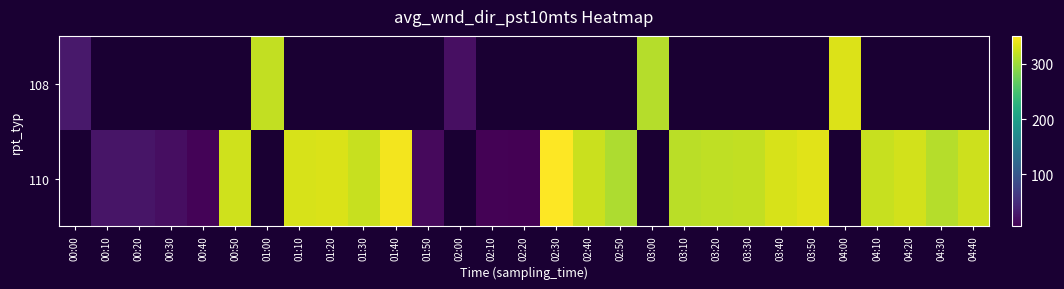

True or false: 110 has a value of 562.5 at 04:40.

False